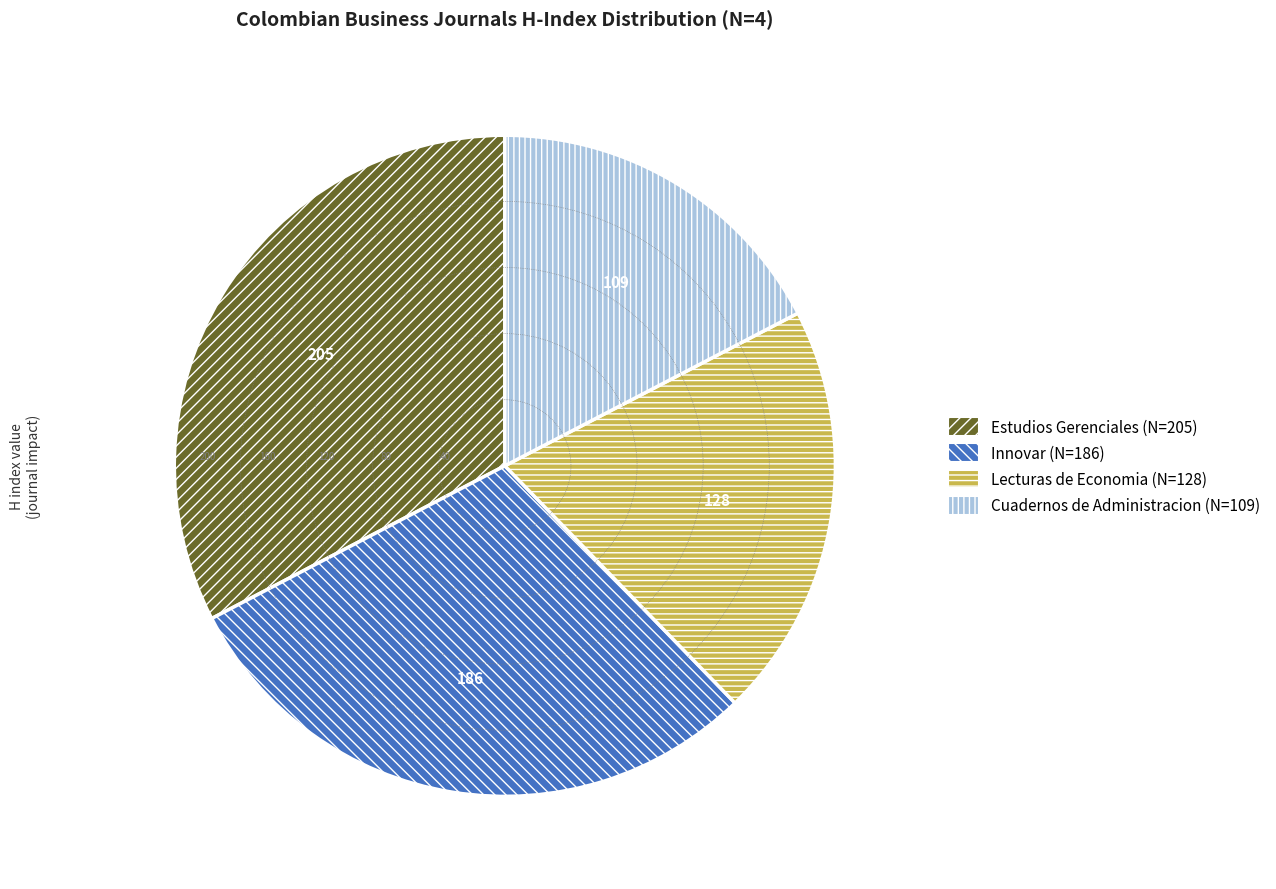

Do Cuadernos de Administracion (N=109) and Innovar (N=186) together represent more than half of the pie?

No